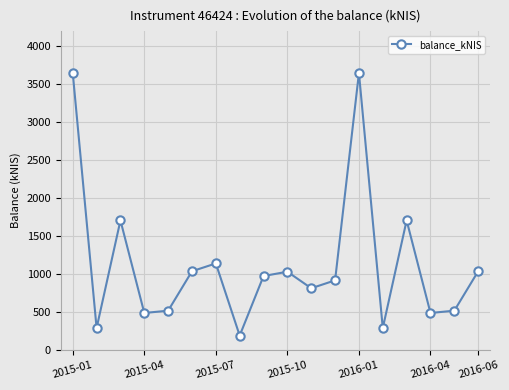

What is the smallest value displayed?

189.8